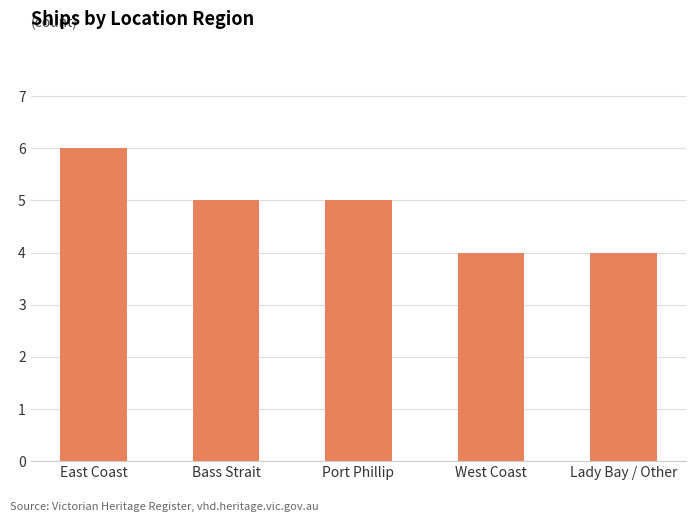

What is the maximum value shown in the chart?

6